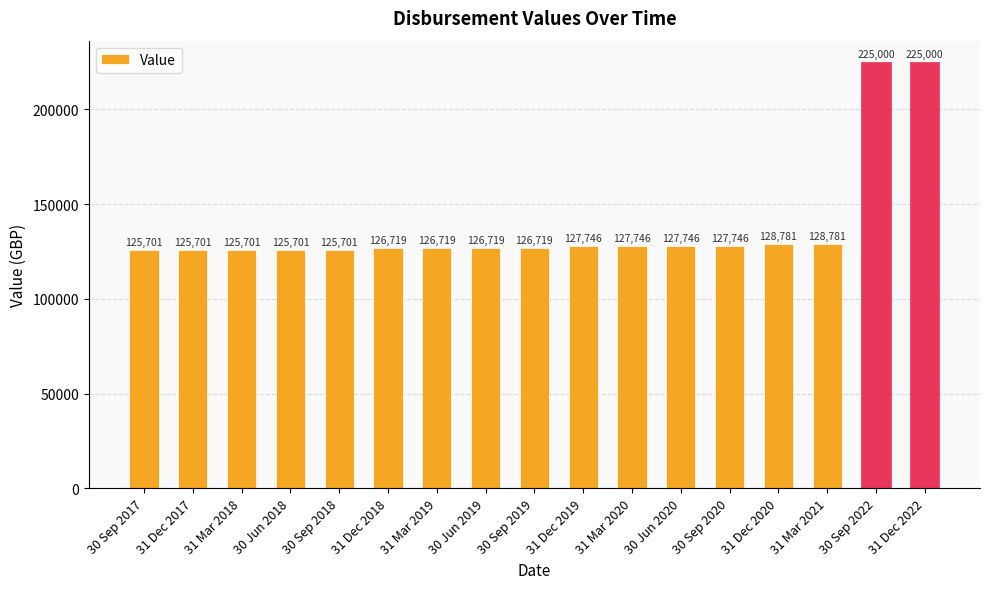

What is the greatest value displayed?

225000.0